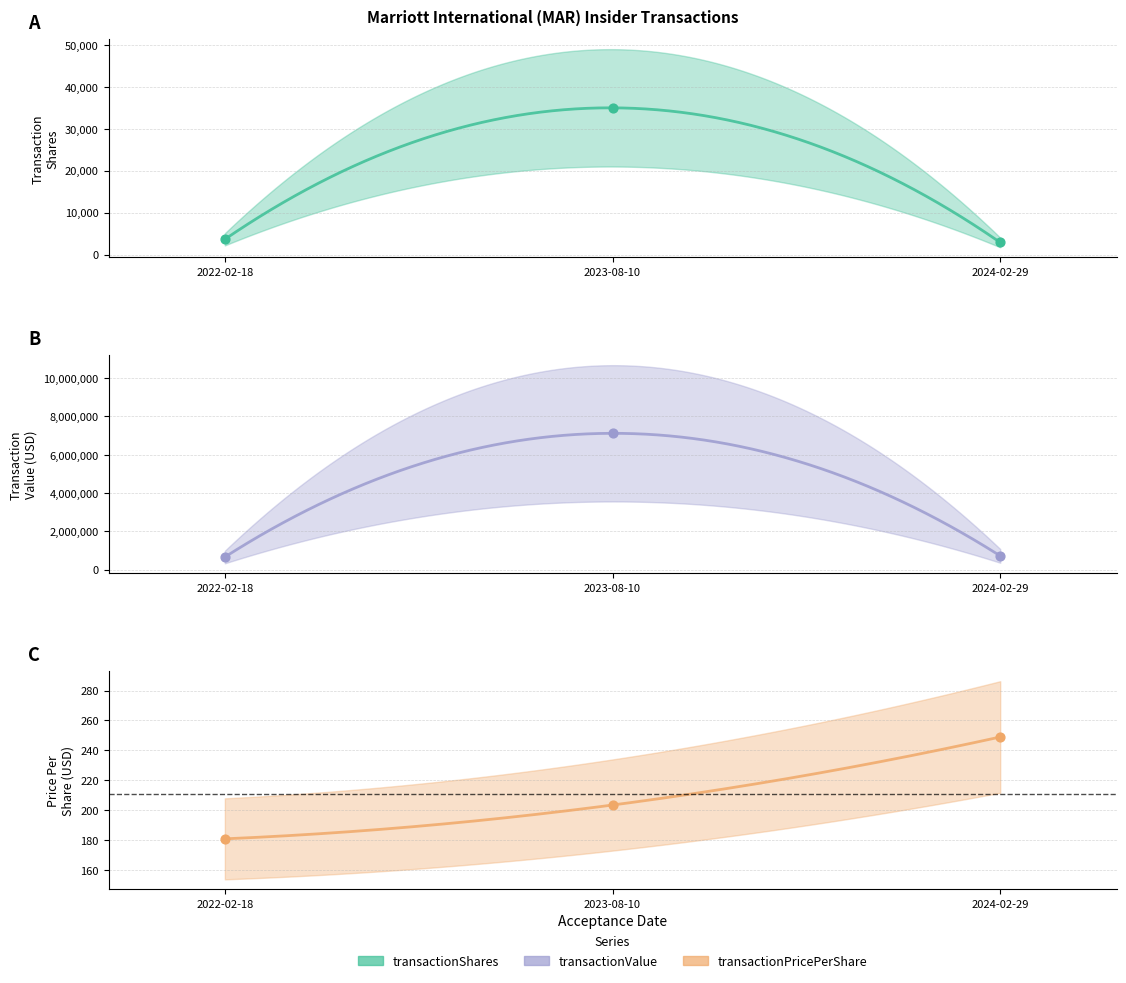

What are all the series names shown in the legend?

transactionShares, transactionPricePerShare, transactionValue